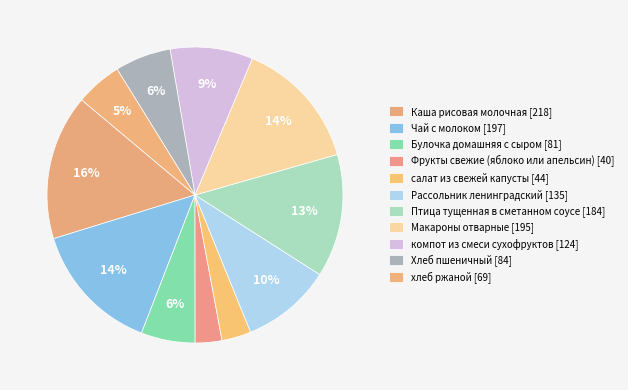

Count the number of slices in the pie.

11